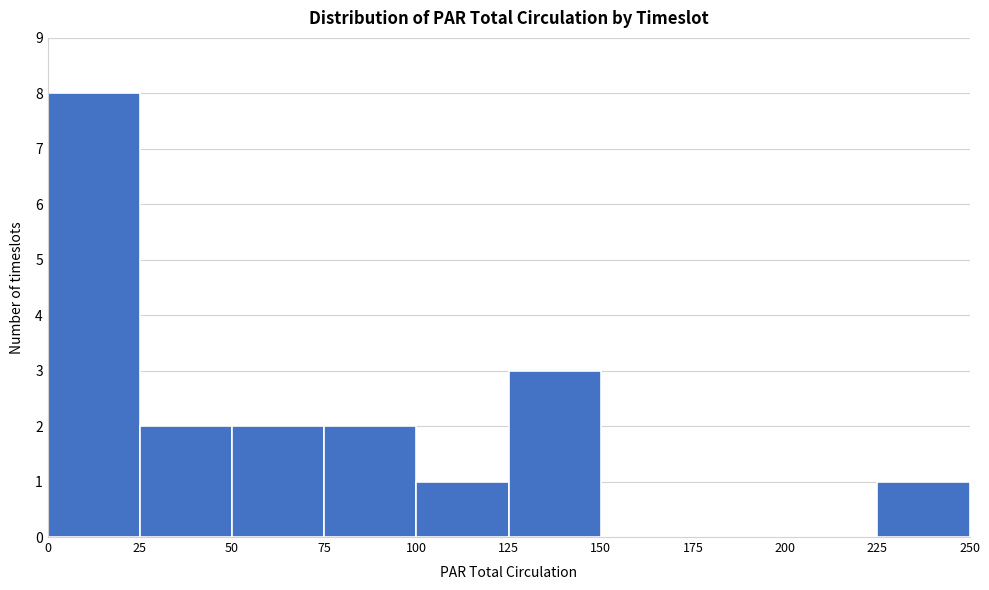

How tall is the bar that spans 125 to 150 on the x-axis? The values are not printed on the chart, so give them approximately, as read against the axis.

3